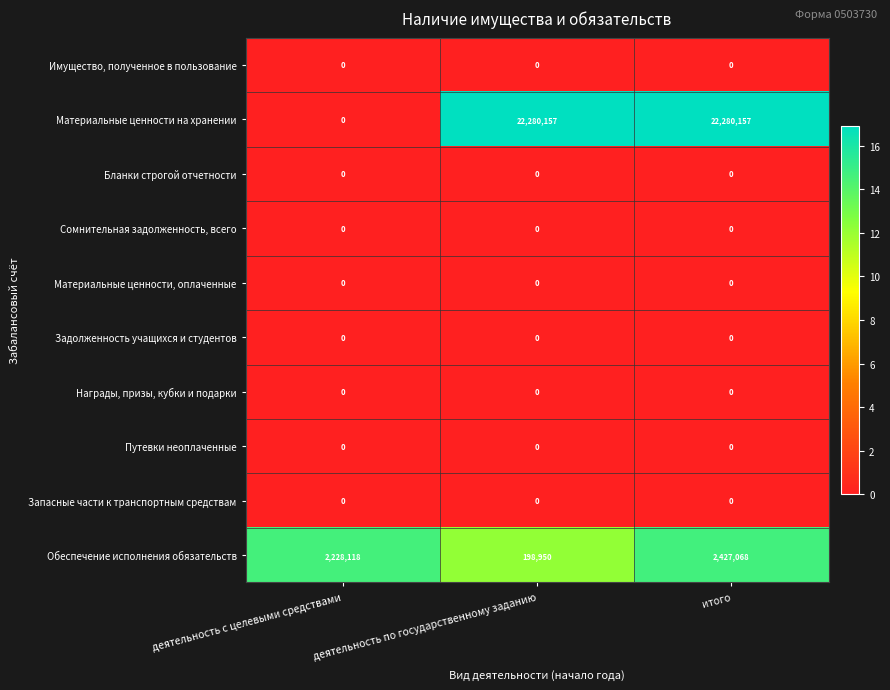

What is the highest value of the Материальные ценности на хранении series?

22280157